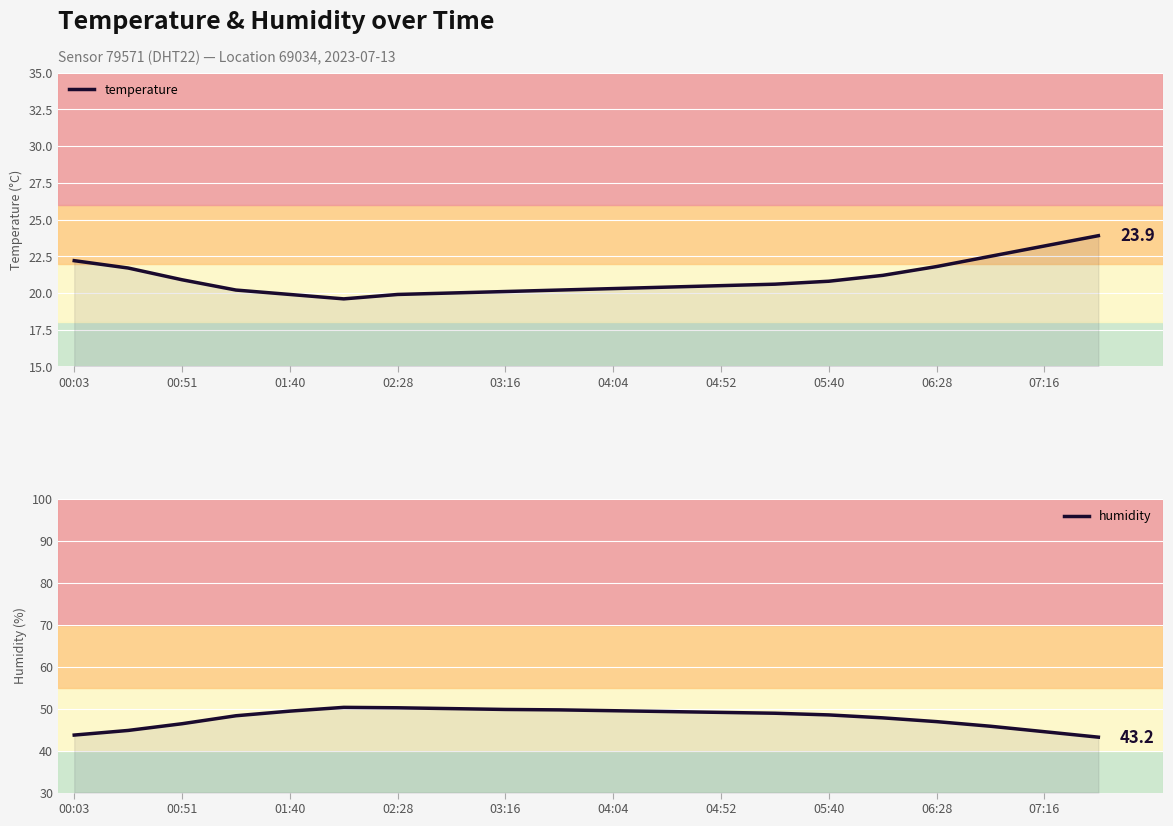

Which series changed the most between 00:03 and 01:40?

humidity